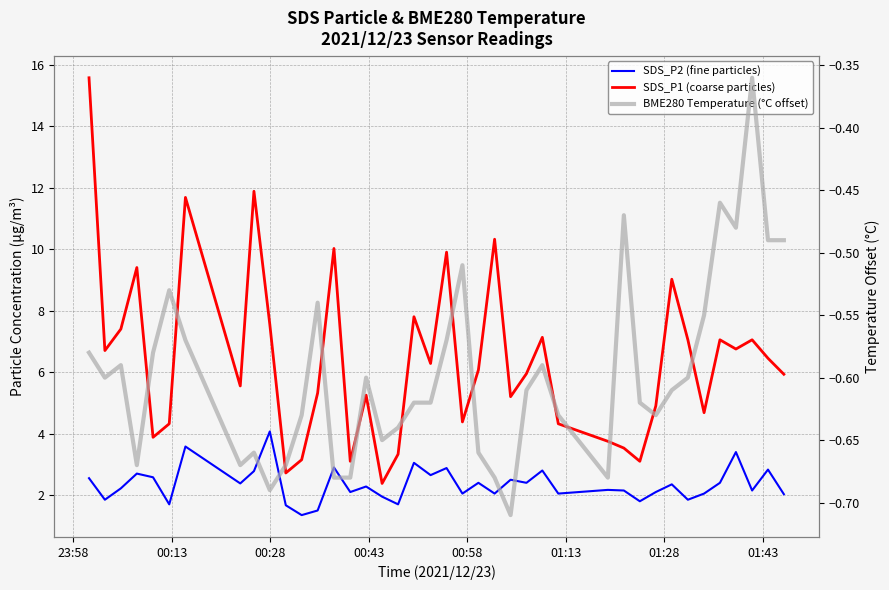

What are all the series names shown in the legend?

SDS_P2 (fine particles), SDS_P1 (coarse particles), BME280 Temperature (°C offset)